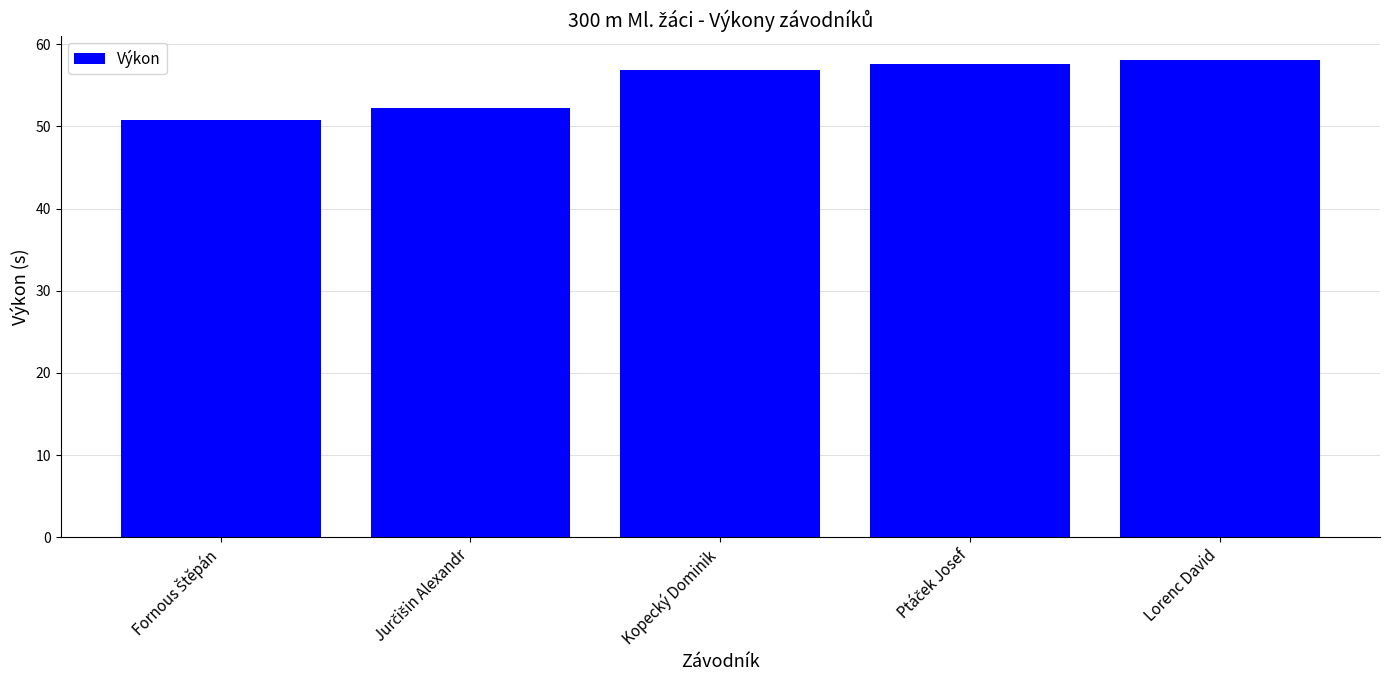

What is the sum of all values?

275.7